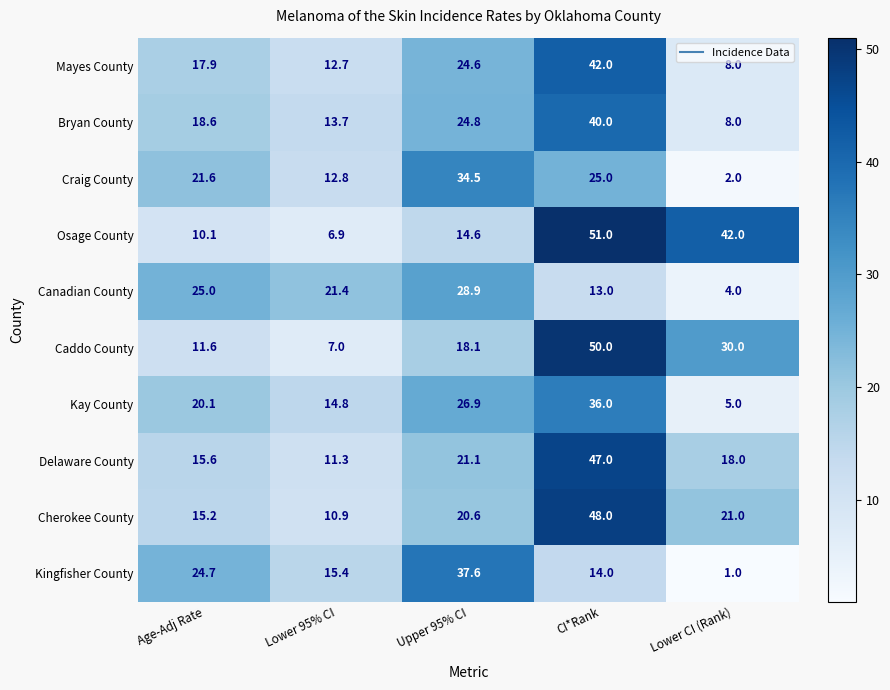

How many data points in Kay County are less than 20?

2